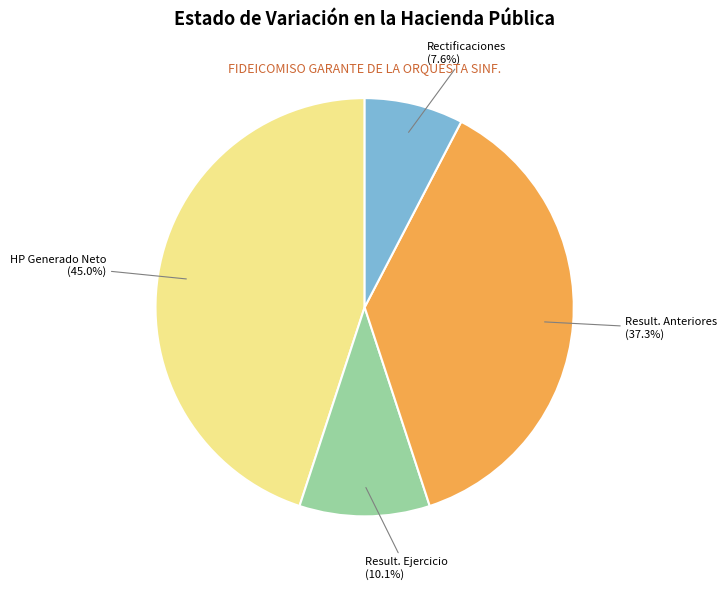

How many slices are in this pie chart?

4